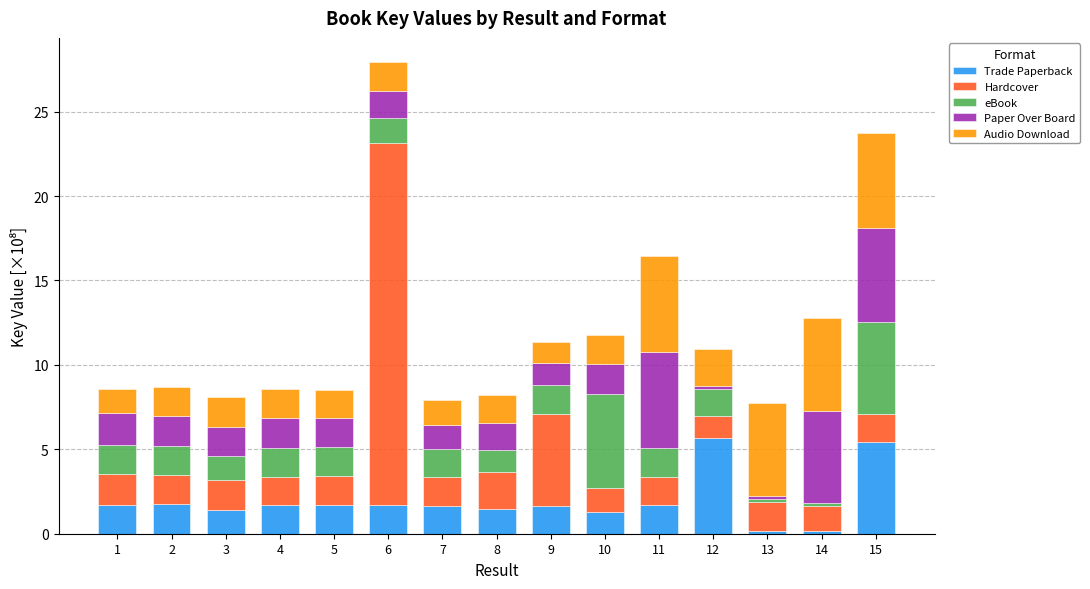

What is the highest value of the Trade Paperback series?

5.7